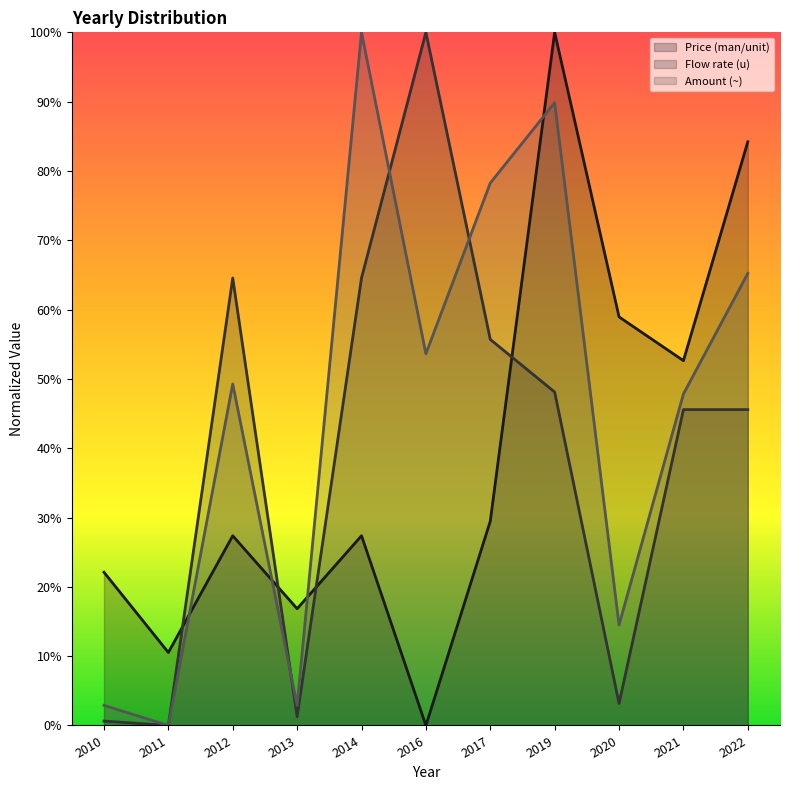

What is the value of the Price (man/unit) point at the 1st from the left?

22.1